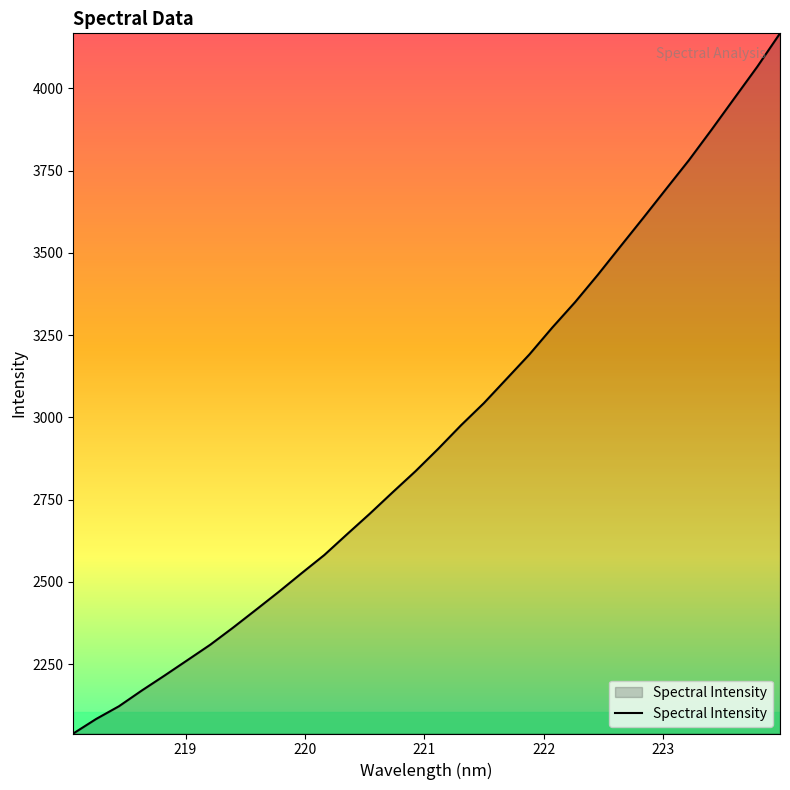

Count the number of values greater than 2904.

16